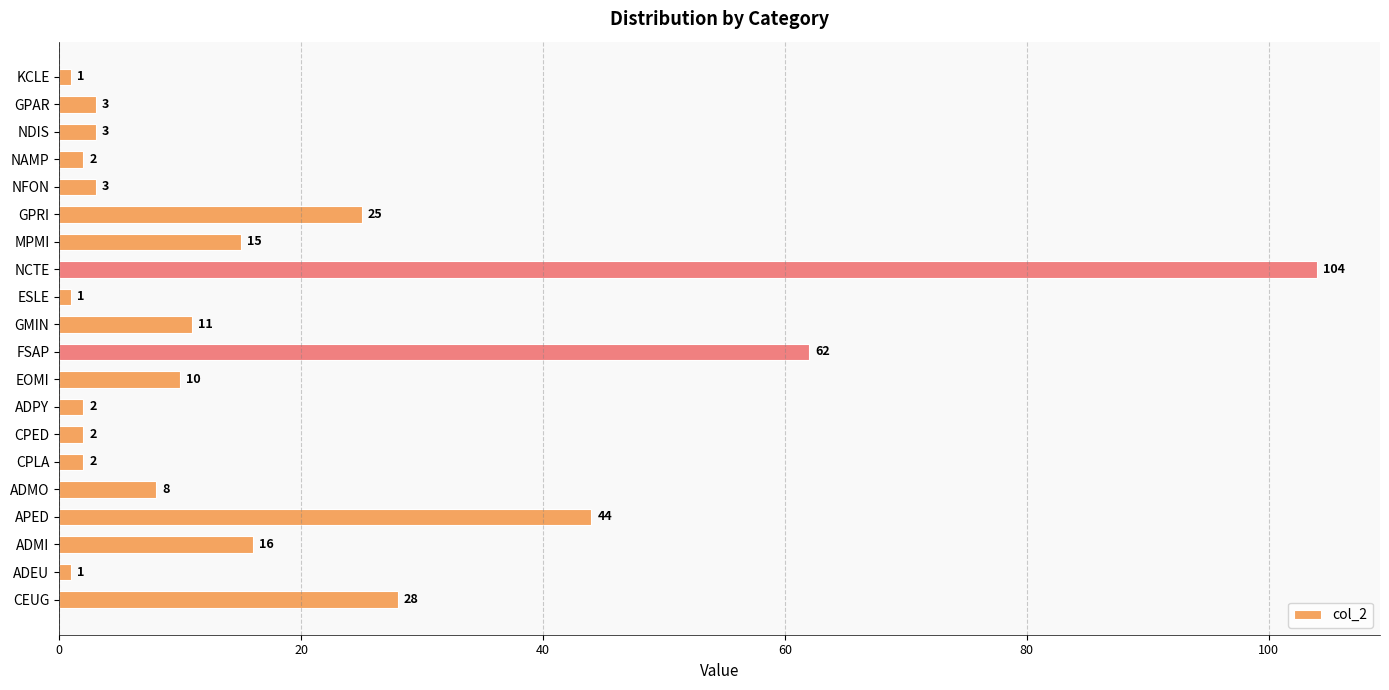

How many values are below 8?

10